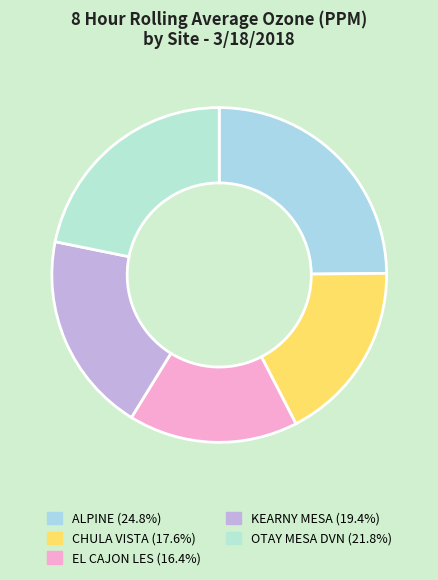

Which category has the smallest portion of the pie?

EL CAJON LES